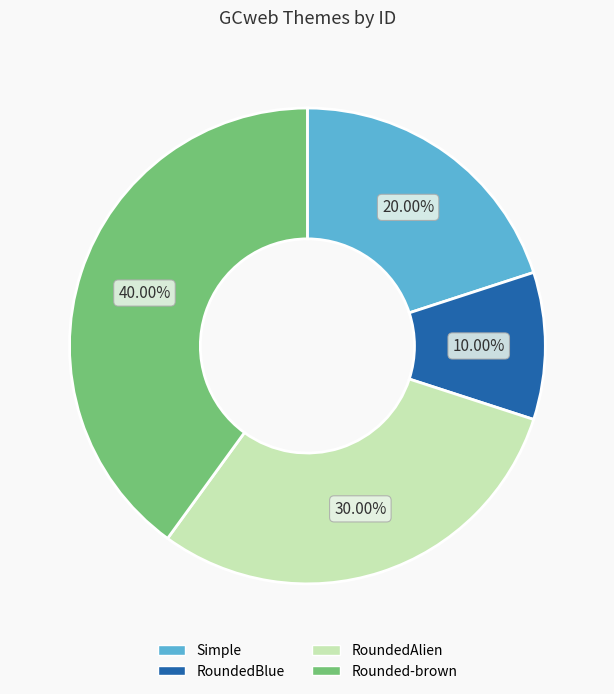

Count the number of slices in the pie.

4